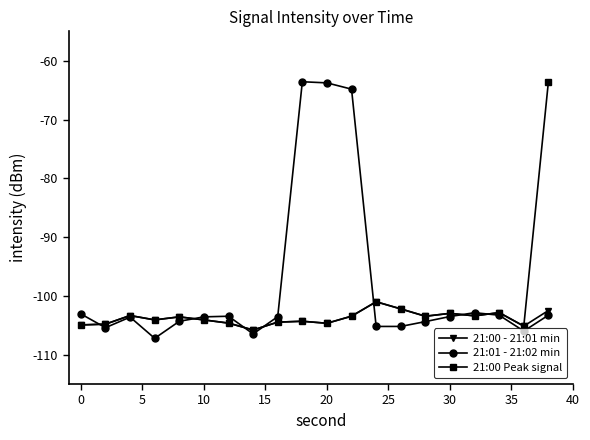

List the series in order of their overall mean, lowest first.

21:00 - 21:01 min, 21:00 Peak signal, 21:01 - 21:02 min